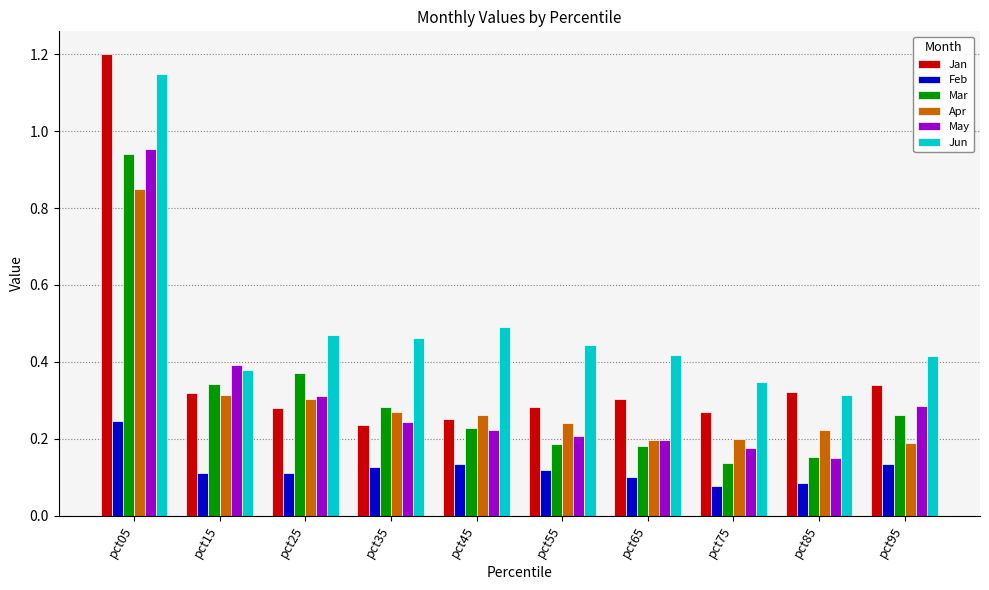

Between pct35 and pct75, which series saw the biggest shift?

Mar